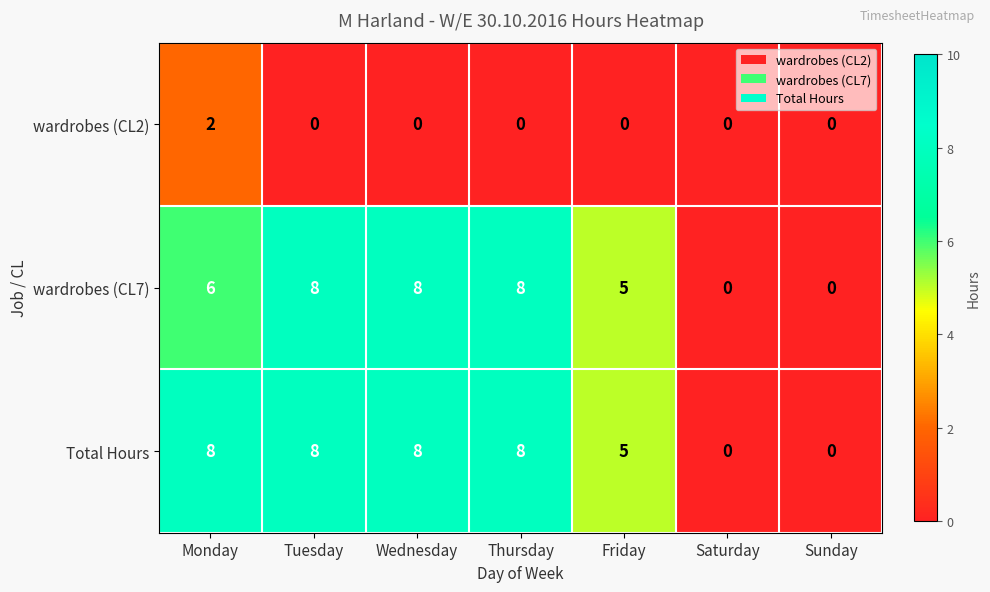

Reading left to right, transcribe all the data shown in this chart.

wardrobes (CL2): Monday=2	Tuesday=0	Wednesday=0	Thursday=0	Friday=0	Saturday=0	Sunday=0
wardrobes (CL7): Monday=6	Tuesday=8	Wednesday=8	Thursday=8	Friday=5	Saturday=0	Sunday=0
Total Hours: Monday=8	Tuesday=8	Wednesday=8	Thursday=8	Friday=5	Saturday=0	Sunday=0